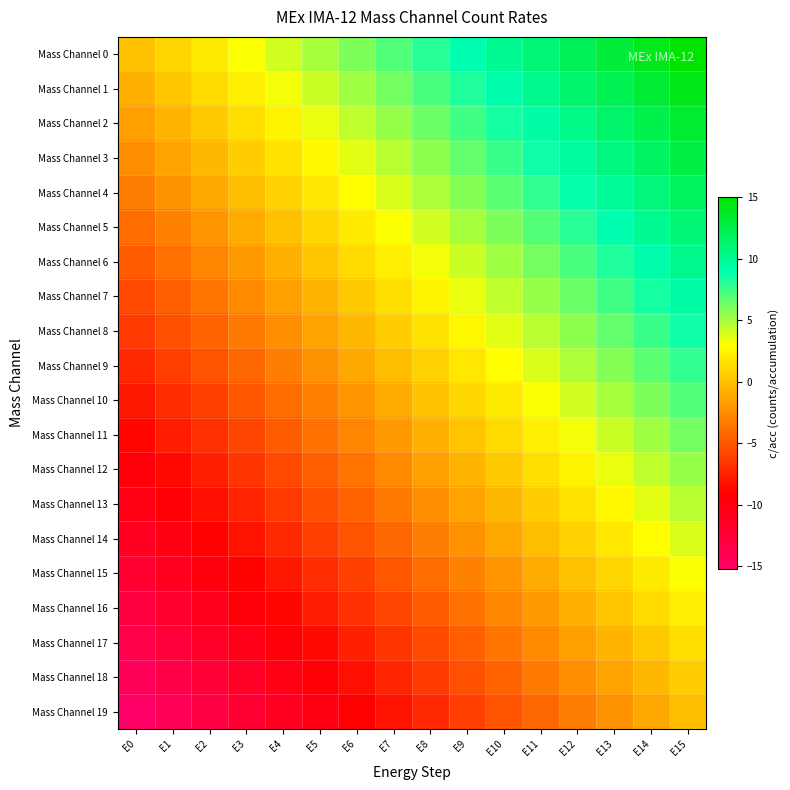

How many data points does each series have?

16